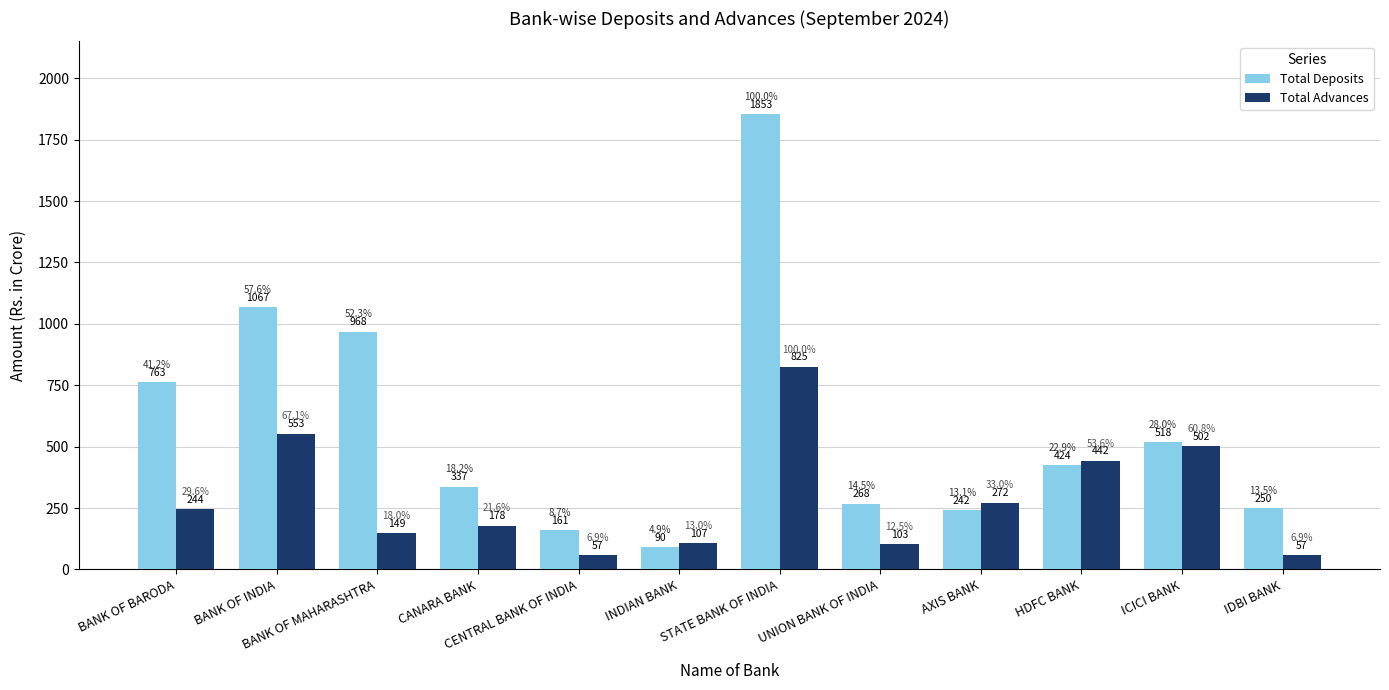

At which label is Total Advances closest to 440?

HDFC BANK